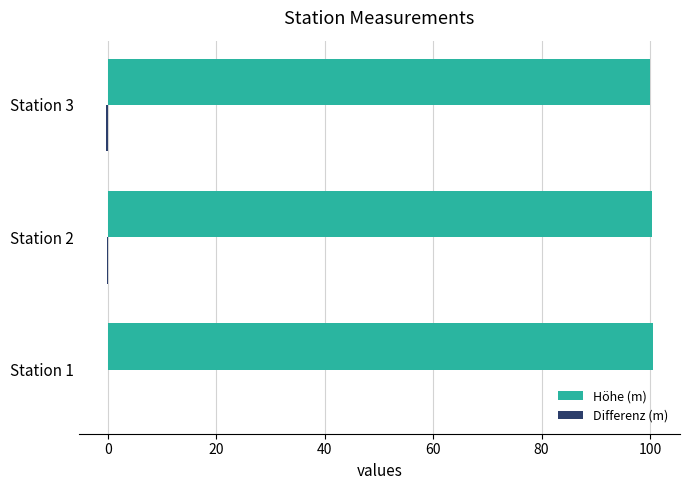

The Höhe (m) series shows 100.0 at Station 3. True or false?

True